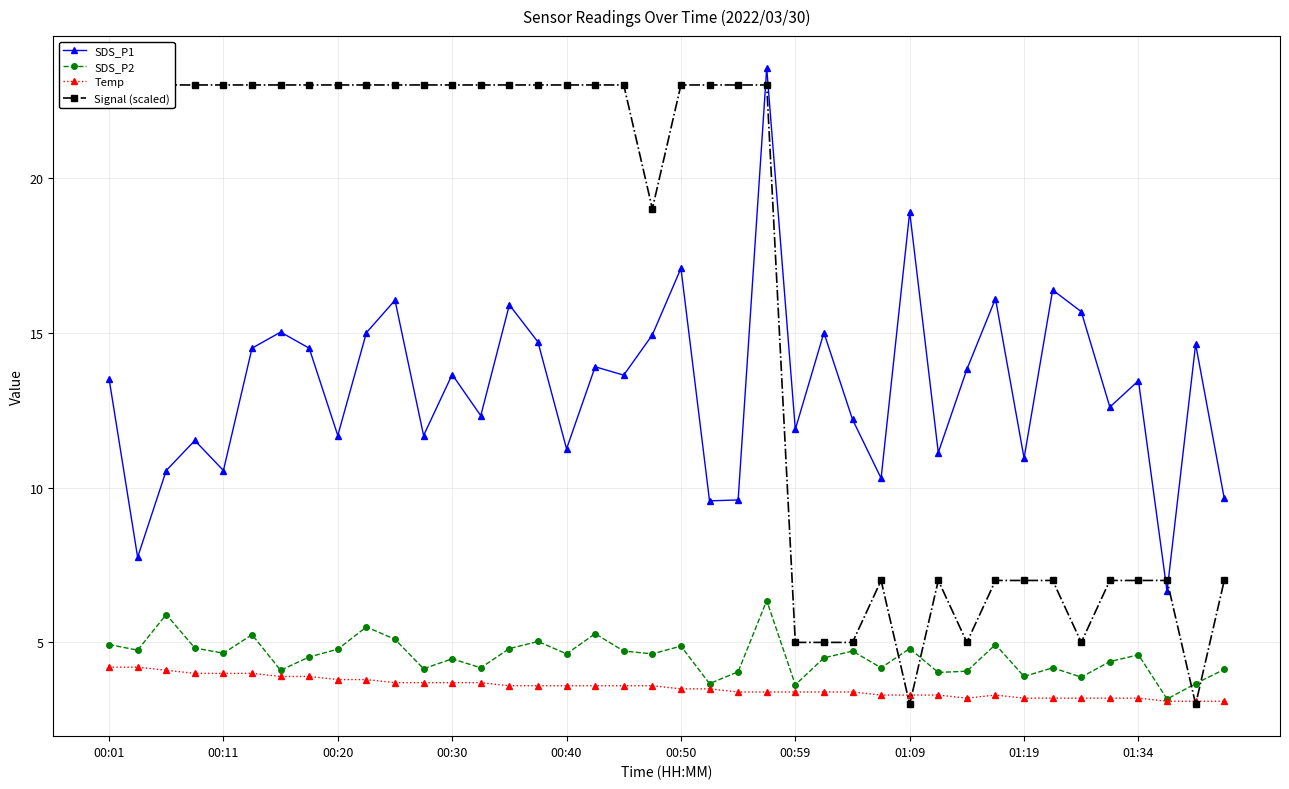

What position from the left is 37?

38